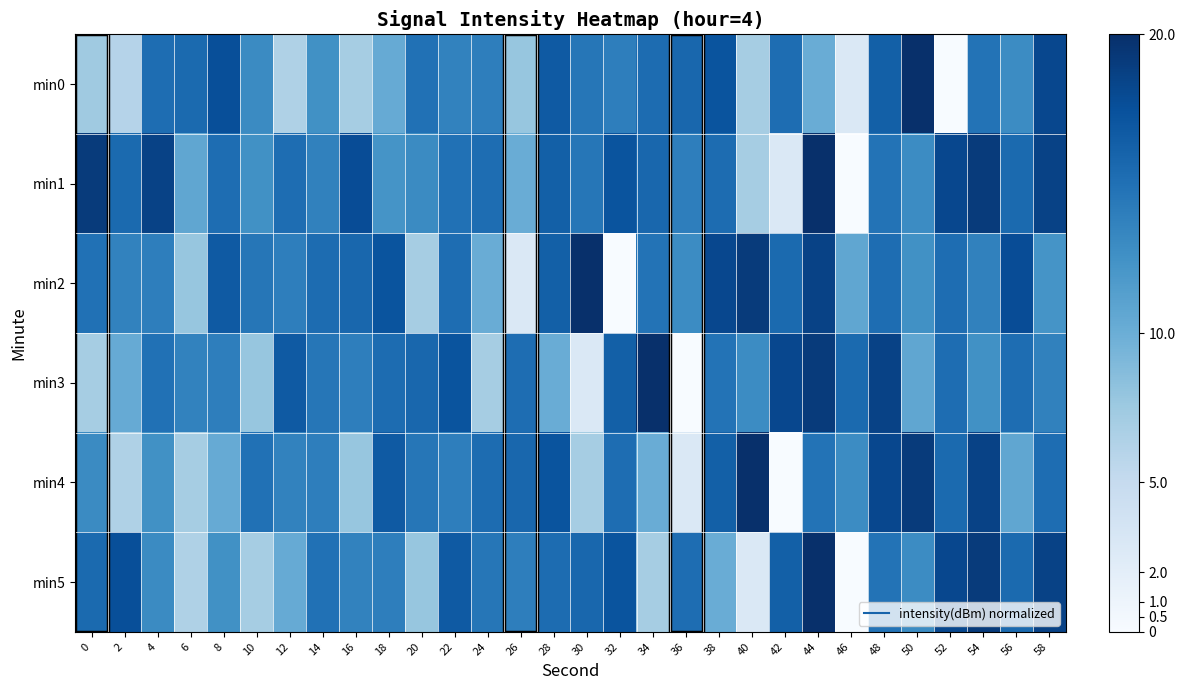

What is the total value across all series at 26?

65.7